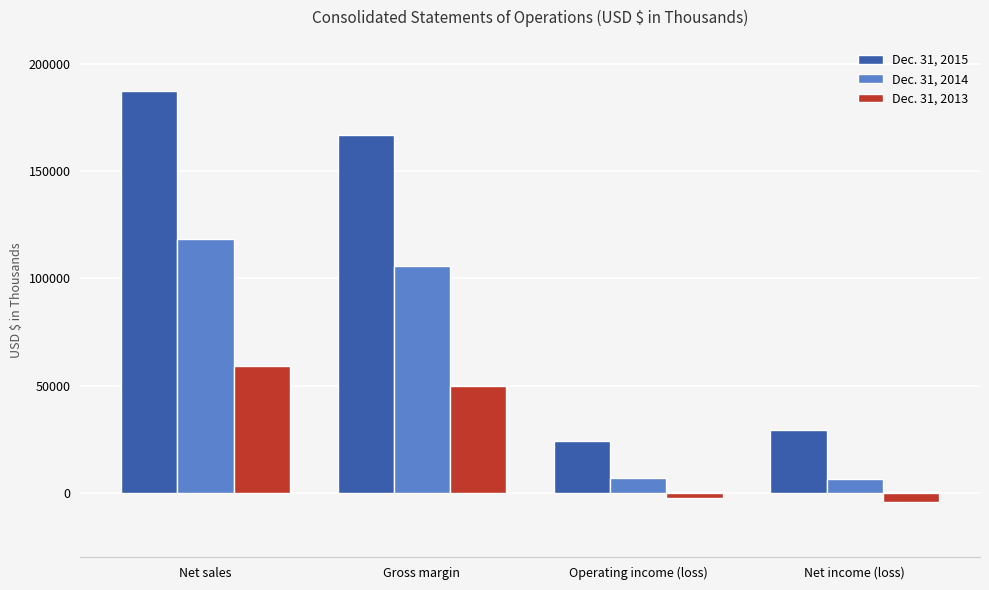

What is the value of the Dec. 31, 2015 bar at the 3rd from the left?

24364